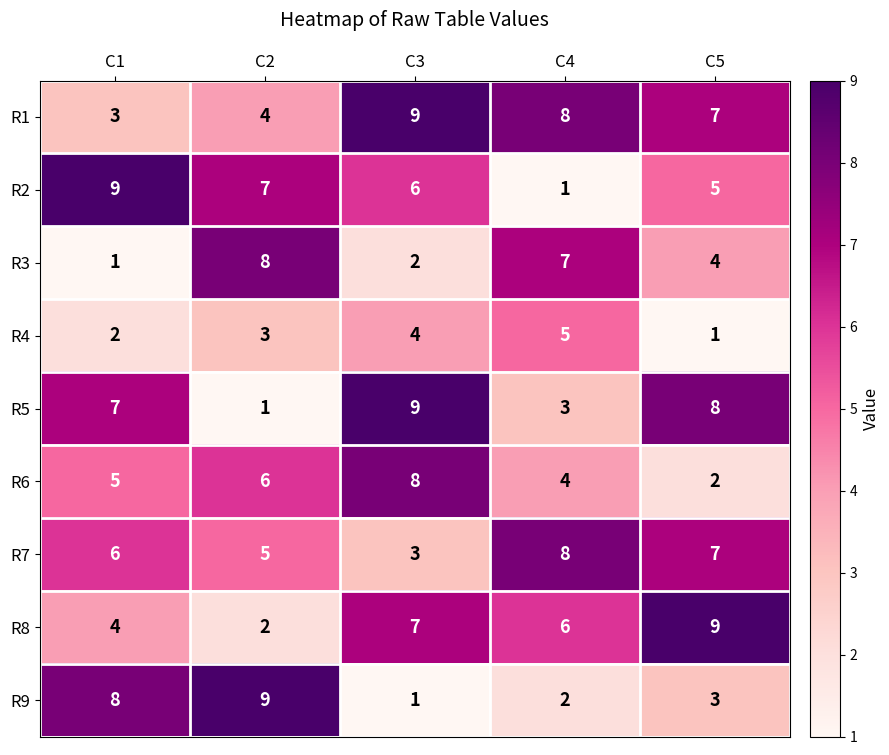

What is the difference between the maximum and minimum values in the R1 series?

6